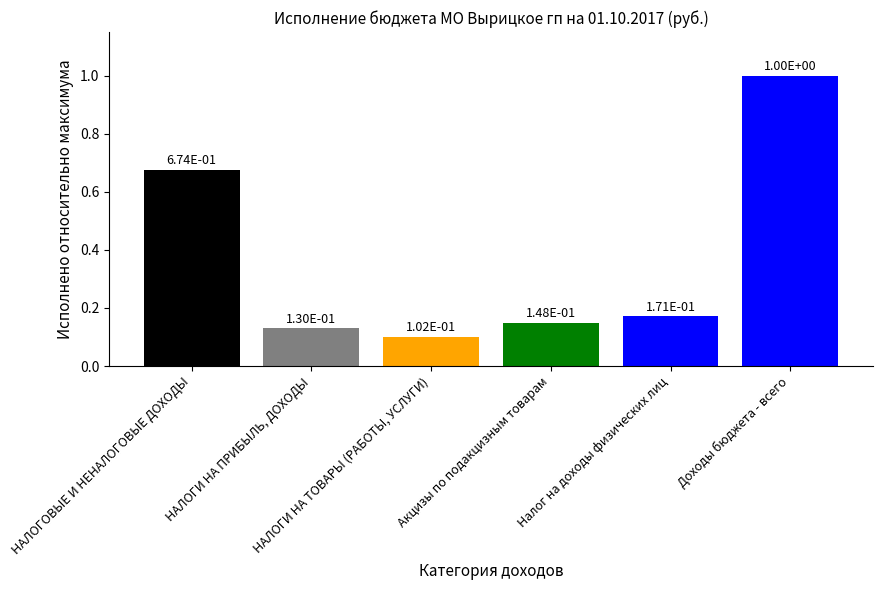

Which category has the lowest value across all series?

НАЛОГИ НА ТОВАРЫ (РАБОТЫ, УСЛУГИ)